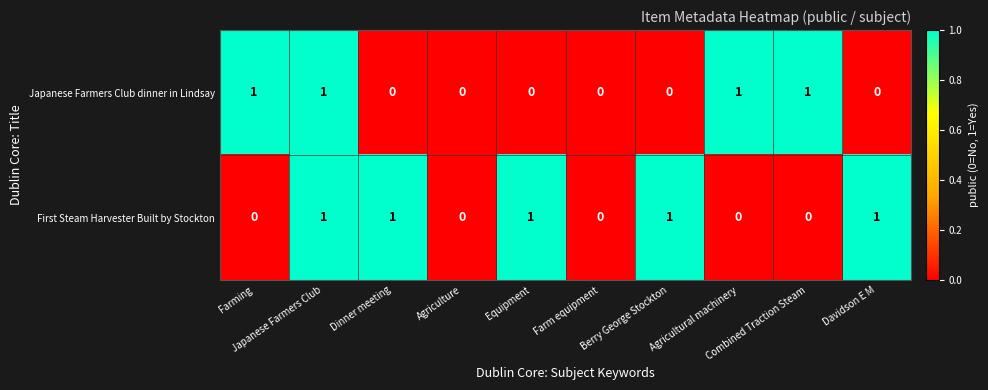

Which series has the largest total across all categories?

First Steam Harvester Built by Stockton